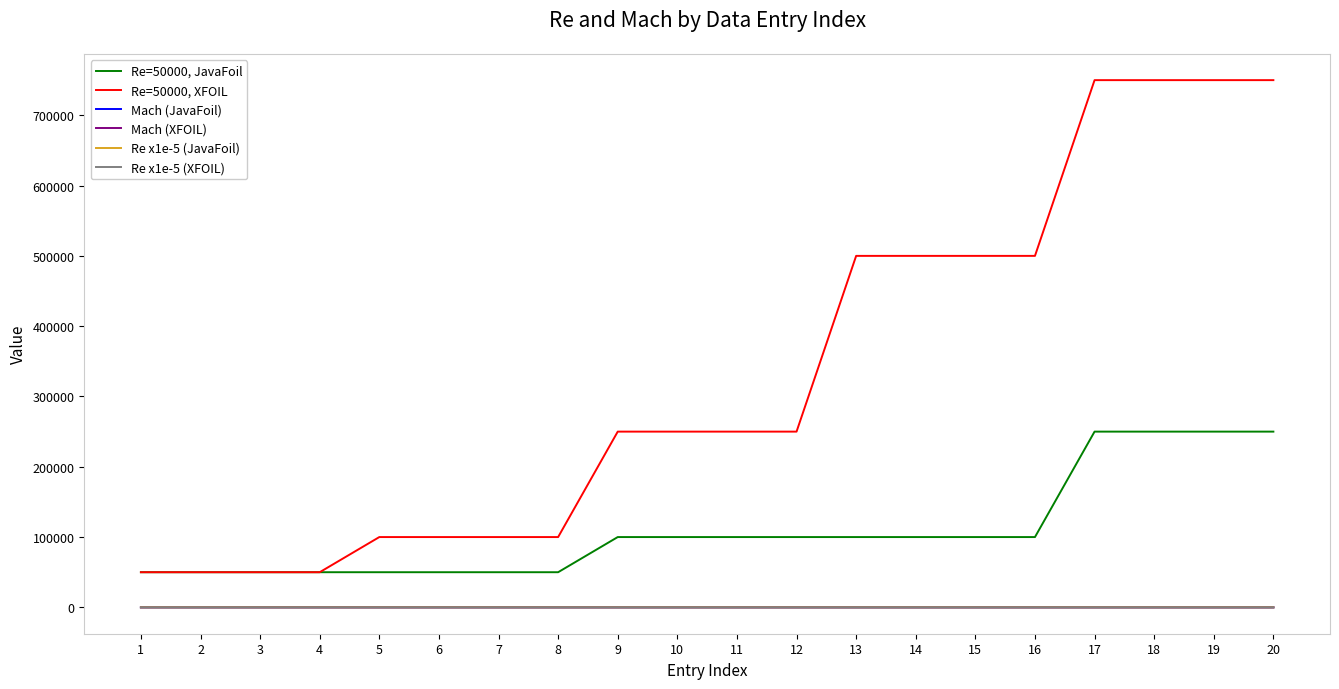

Where is Re x1e-5 (JavaFoil) nearest to the value 4?

13